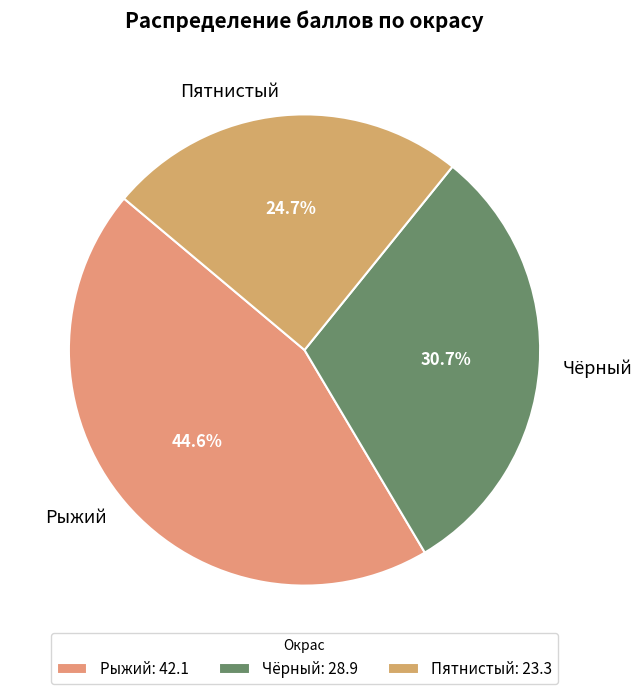

Does Рыжий represent more than half of the total?

No